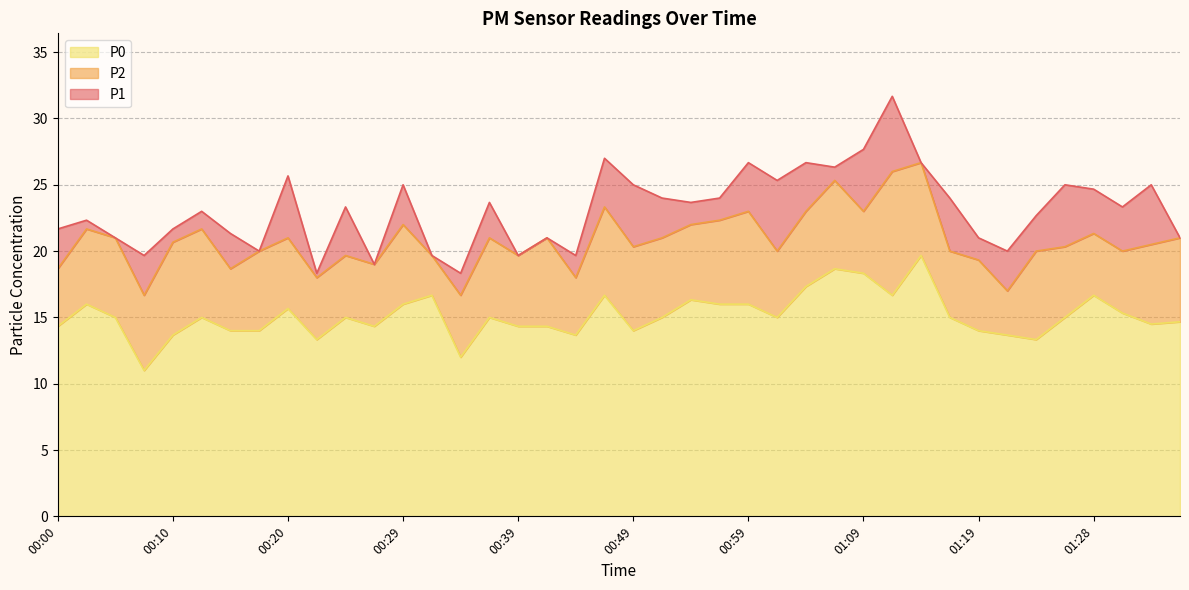

Read the P2 value at 00:59.

23.0